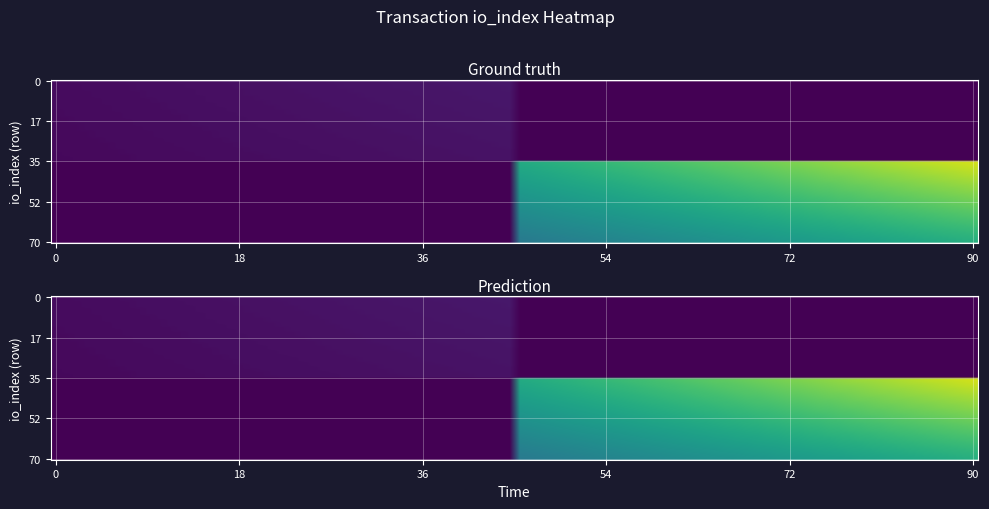

At how many categories does at least one series exceed 10?

1